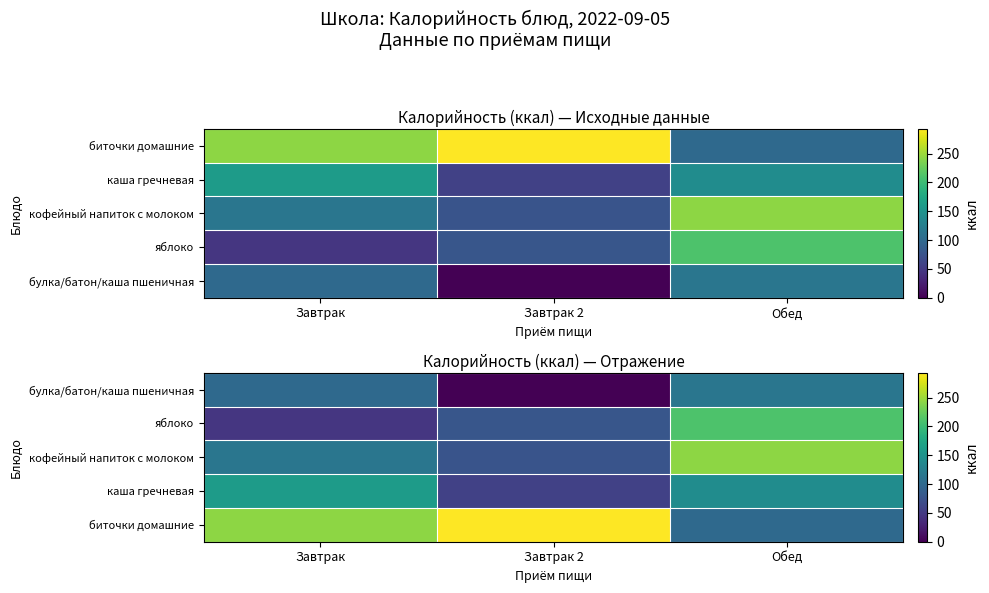

True or false: кофейный напиток с молоком has a value of 115 at Завтрак.

True